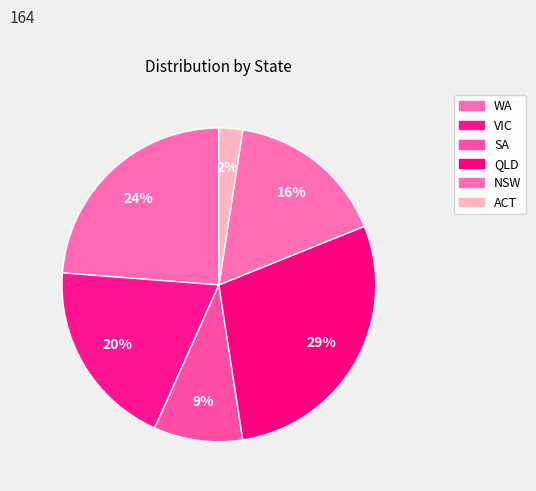

Count the number of slices in the pie.

6